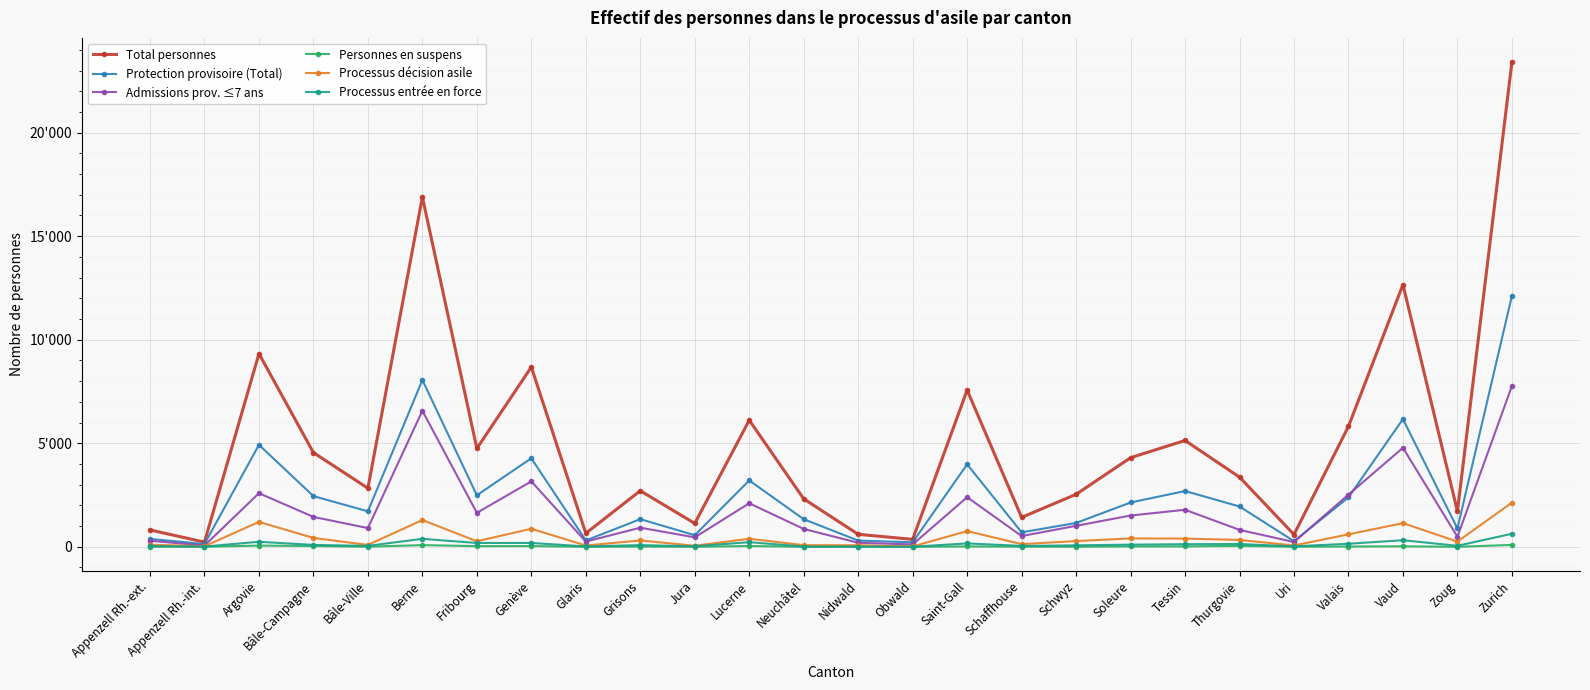

Which category has the lowest value across all series?

Glaris